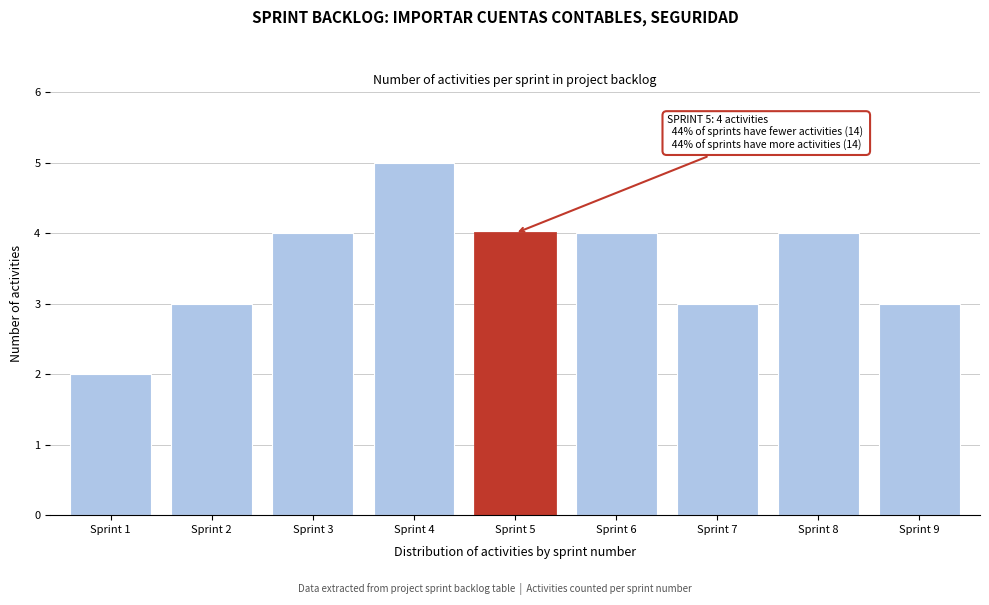

Reading left to right, transcribe all the data shown in this chart.

Sprint 1=2	Sprint 2=3	Sprint 3=4	Sprint 4=5	Sprint 5=4	Sprint 6=4	Sprint 7=3	Sprint 8=4	Sprint 9=3